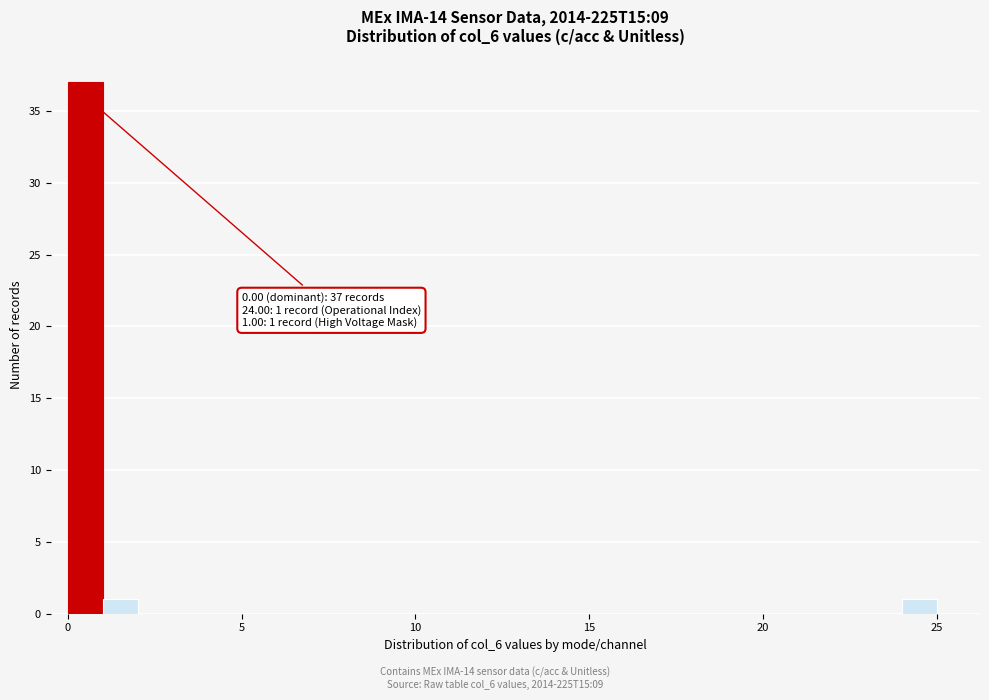

Around what value on the x-axis is the tallest bar? Give the approximate position of its centre, as read against the axis.

0.5